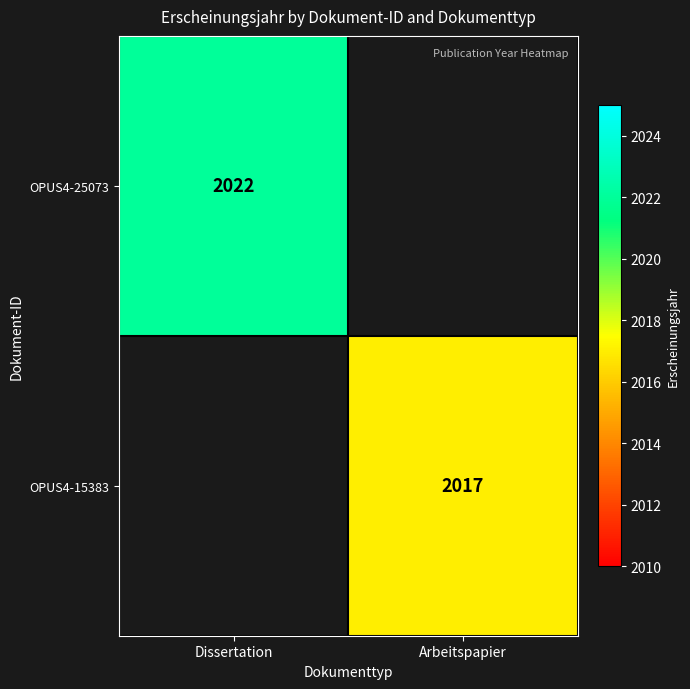

True or false: OPUS4-25073 has a value of 520 at Dissertation.

False